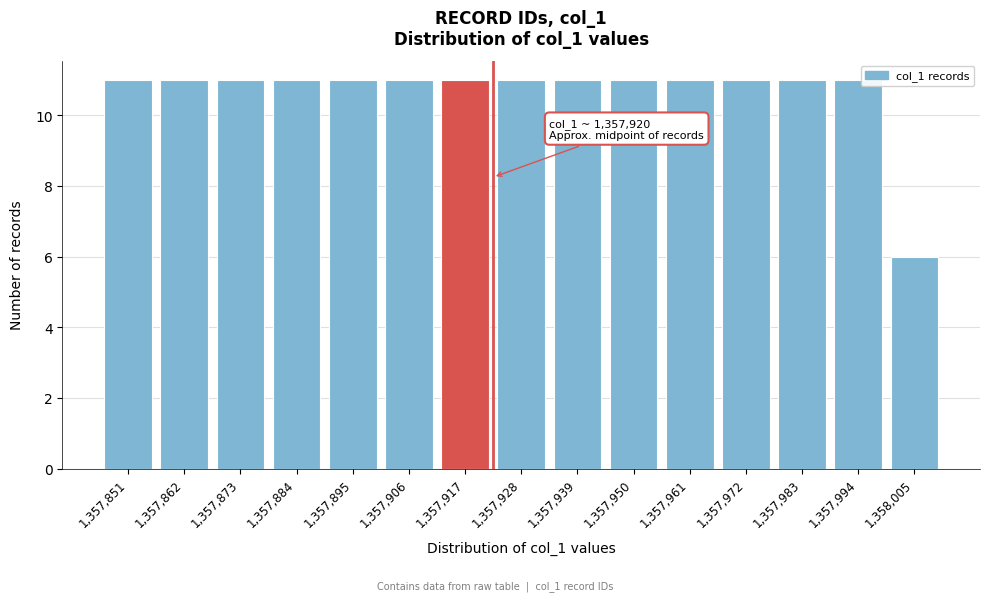

Reading left to right, list all the values displayed in this chart.

11	11	11	11	11	11	11	11	11	11	11	11	11	11	6